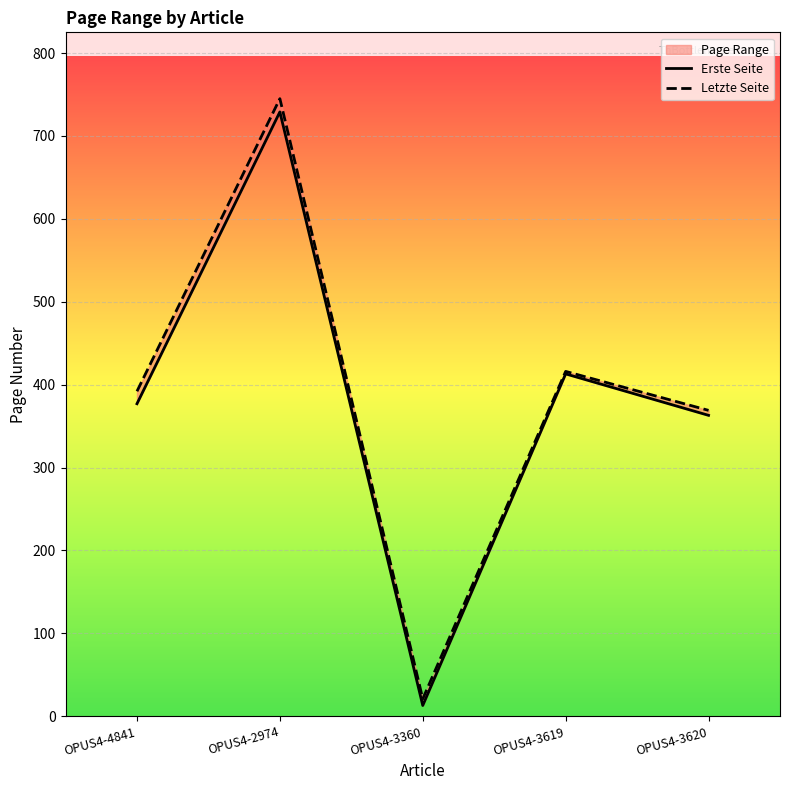

Rank the series at OPUS4-3619 from lowest to highest value.

Erste Seite, Letzte Seite